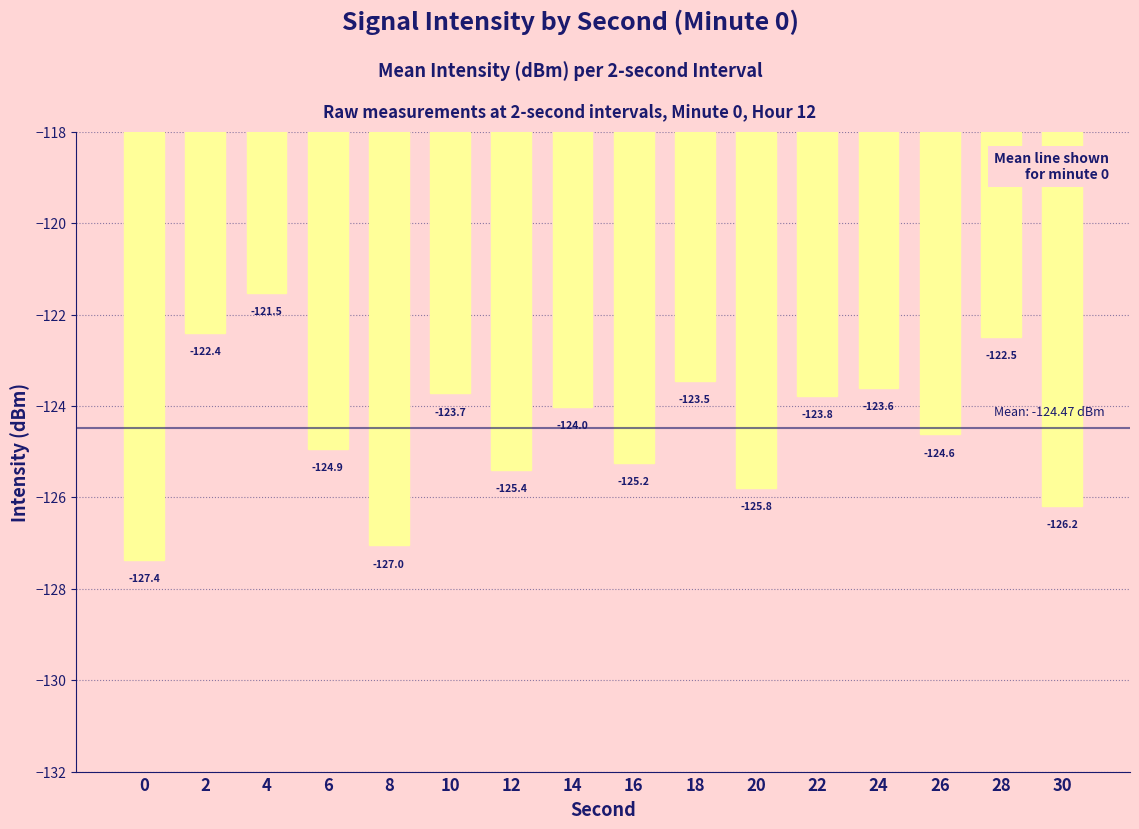

What is the sum of the values at 14 and 24?

-247.6